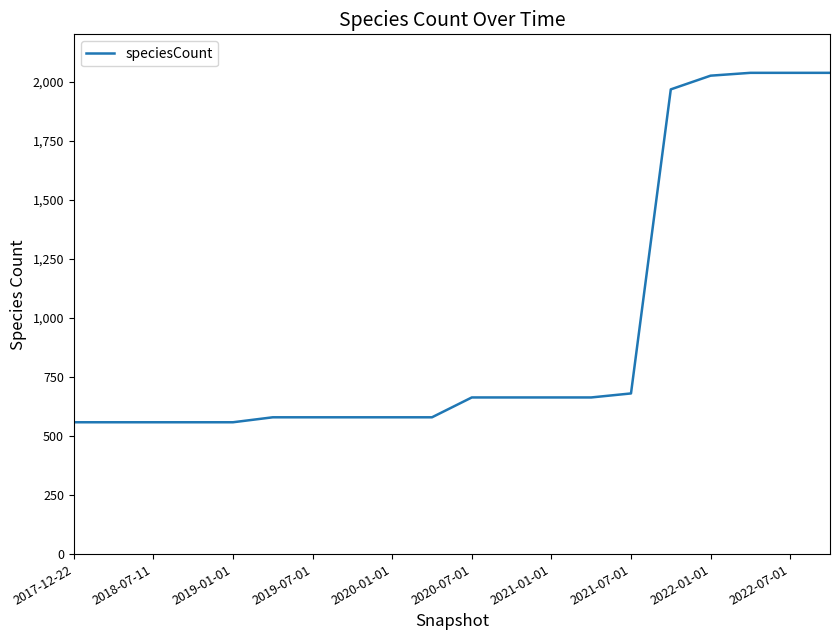

What is the difference between the maximum and minimum values?

1479